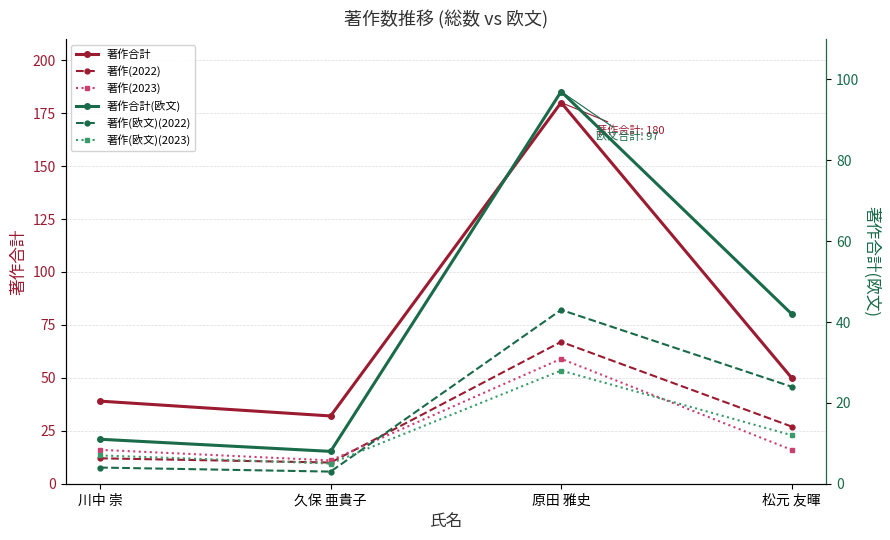

Reading right to left, extract all data points from this chart.

著作合計: 松元 友暉=50	原田 雅史=180	久保 亜貴子=32	川中 崇=39
著作(2022): 松元 友暉=27	原田 雅史=67	久保 亜貴子=10	川中 崇=12
著作(2023): 松元 友暉=16	原田 雅史=59	久保 亜貴子=11	川中 崇=16
著作合計(欧文): 松元 友暉=42	原田 雅史=97	久保 亜貴子=8	川中 崇=11
著作(欧文)(2022): 松元 友暉=24	原田 雅史=43	久保 亜貴子=3	川中 崇=4
著作(欧文)(2023): 松元 友暉=12	原田 雅史=28	久保 亜貴子=5	川中 崇=7